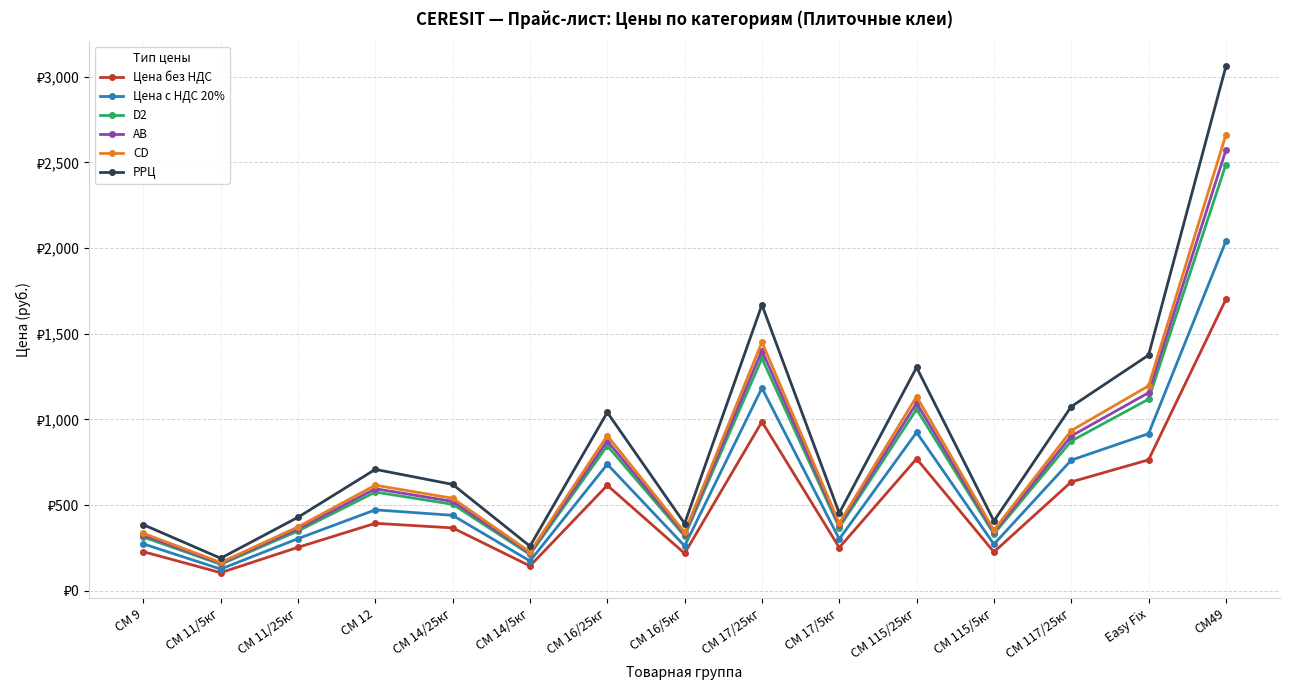

List the series in order of their peak value, highest first.

РРЦ, CD, AB, D2, Цена с НДС 20%, Цена без НДС